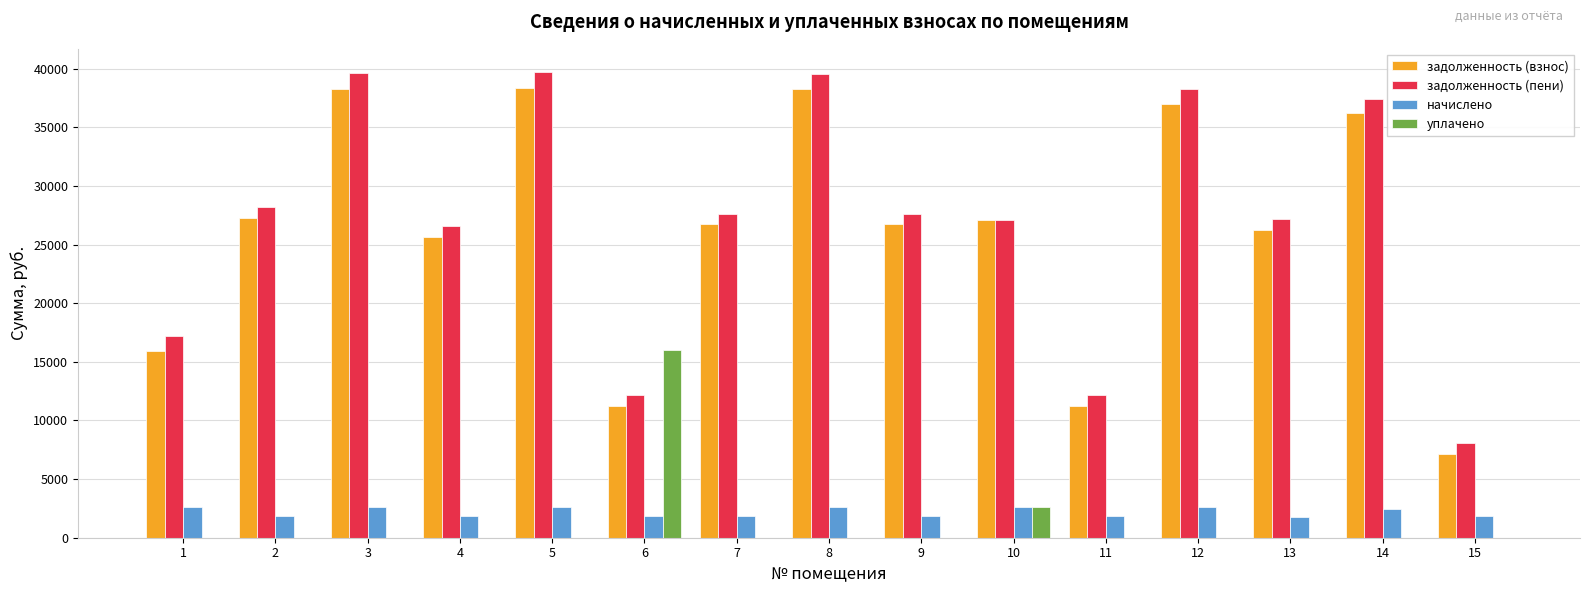

What is the sum of the задолженность (пени) values at 2 and 5?

67900.2